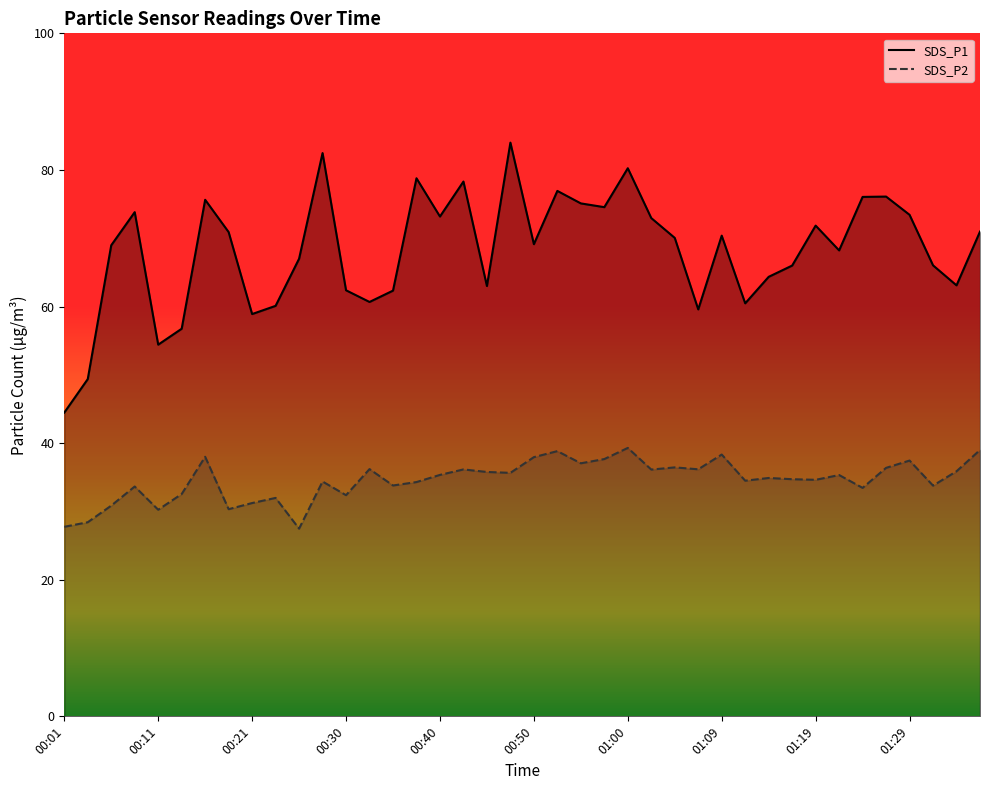

What value does the SDS_P2 series have at 01:14?

34.9